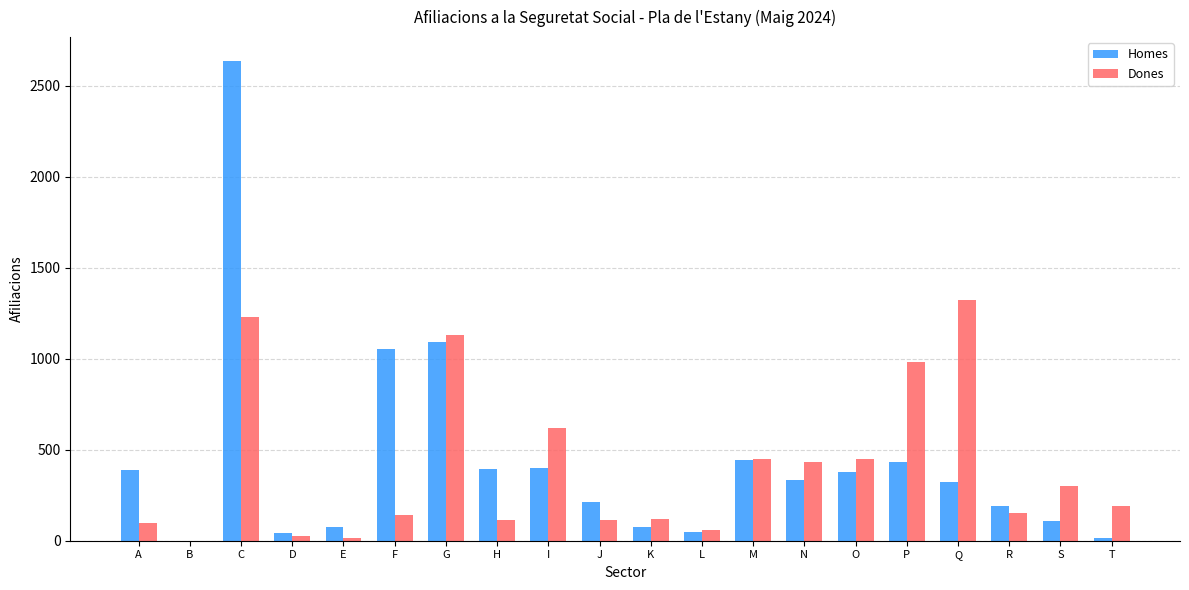

What is the sum of the Homes values at S and K?

185